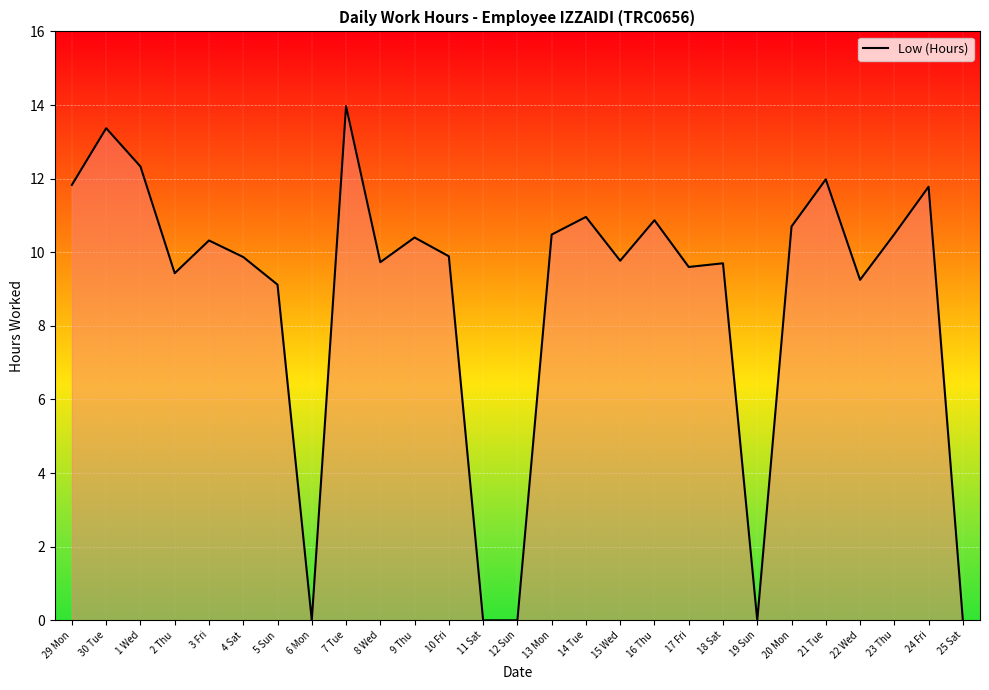

Between 9 Thu and 12 Sun, which is larger?

9 Thu